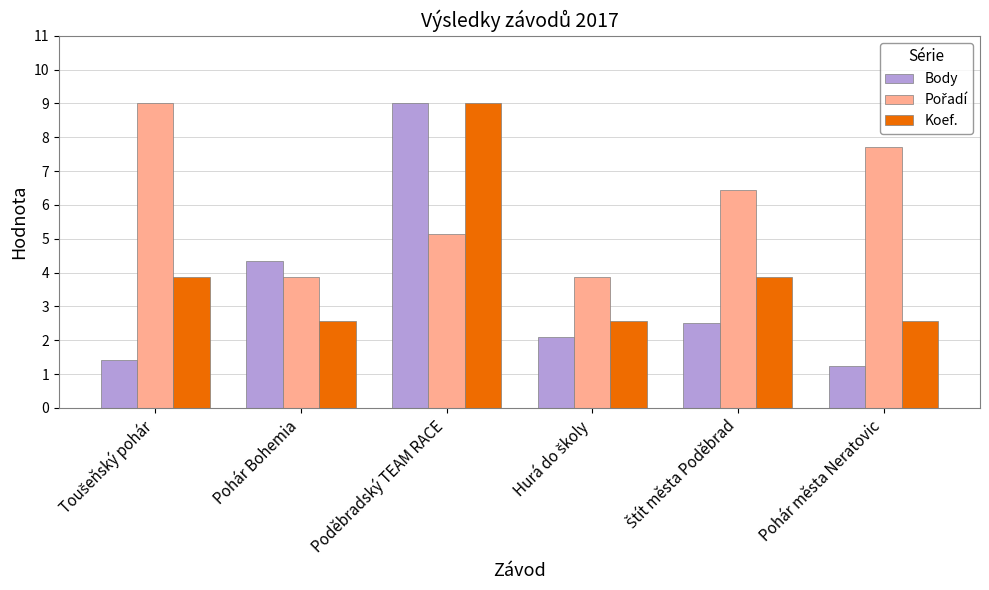

Are the bars grouped side by side (vs. stacked)?

Yes